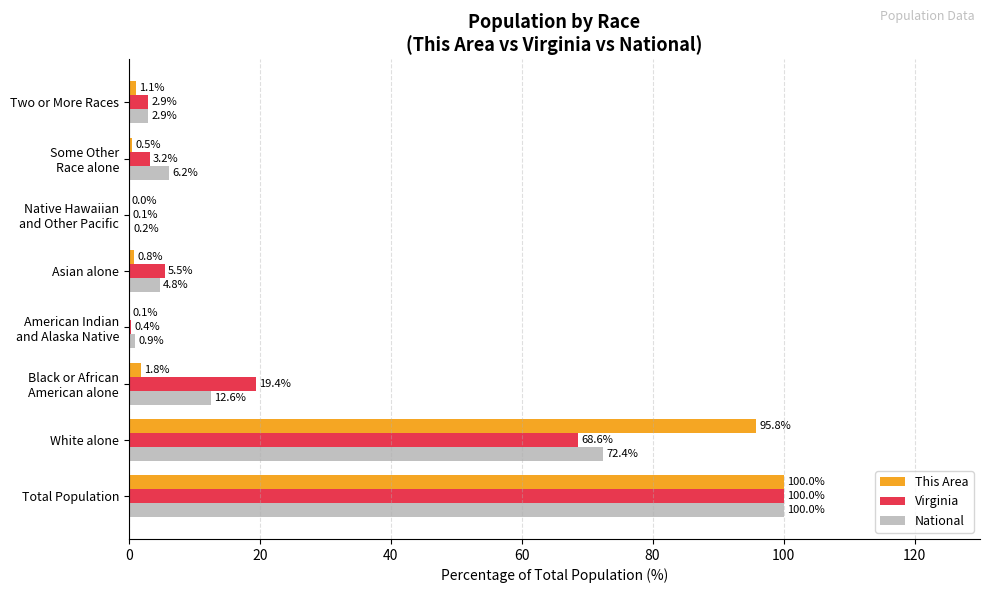

What is the maximum value shown in the chart?

100.0